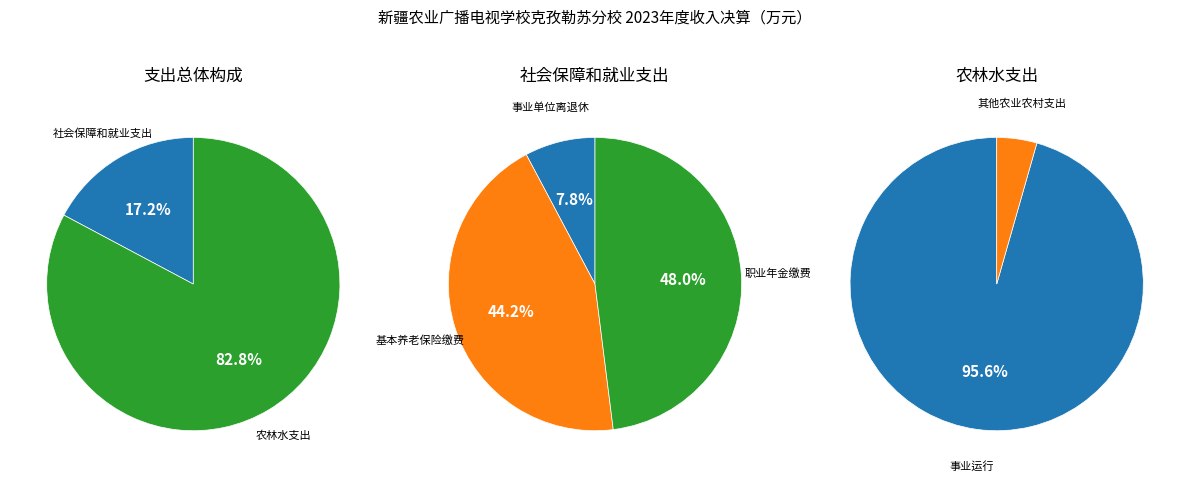

What is the smallest slice in the pie chart?

社会保障和就业支出